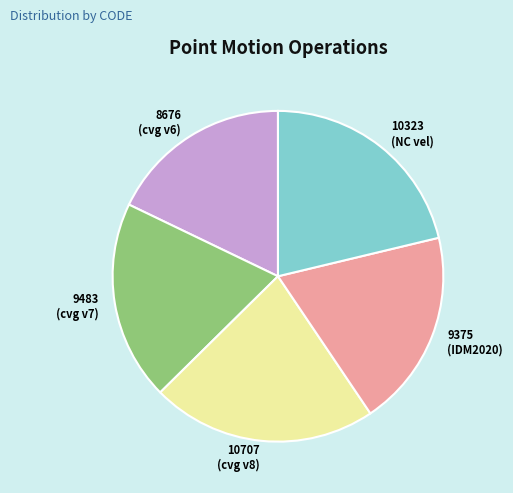

Is there a majority slice in this chart?

No